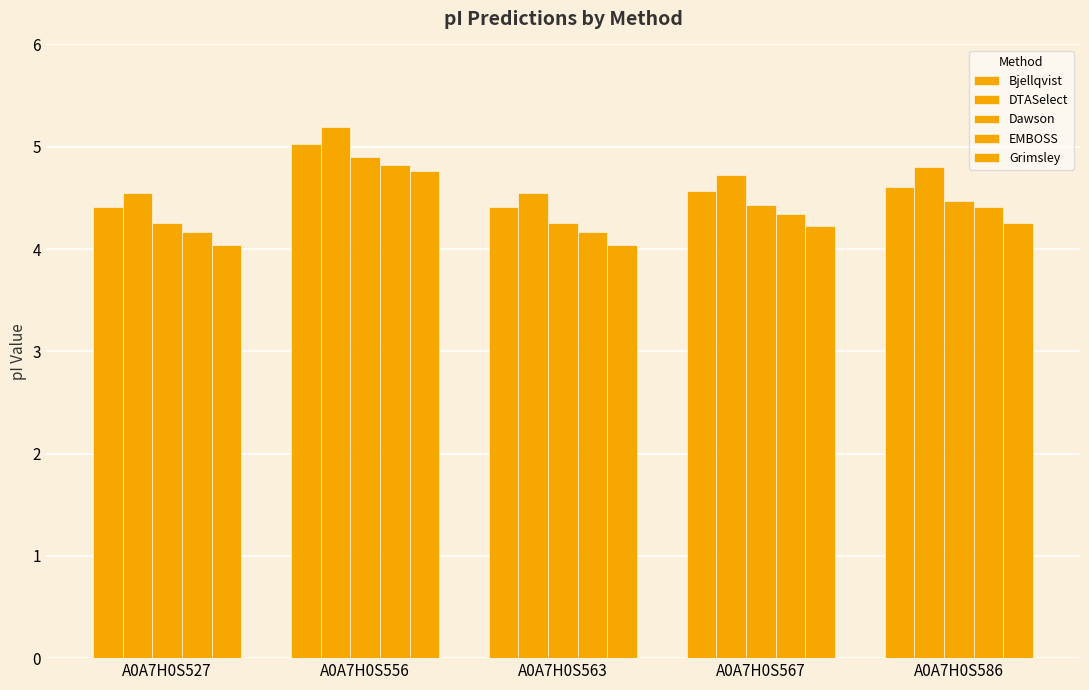

How many data points does each series have?

5